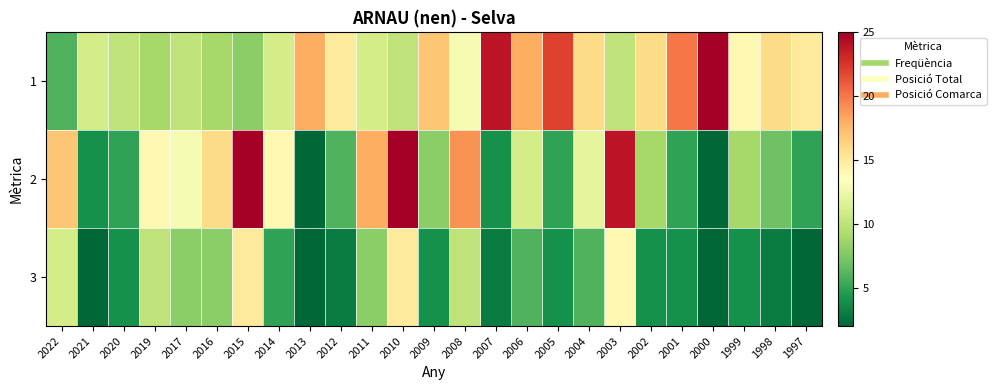

List the series in order of their overall mean, lowest first.

3, 2, 1